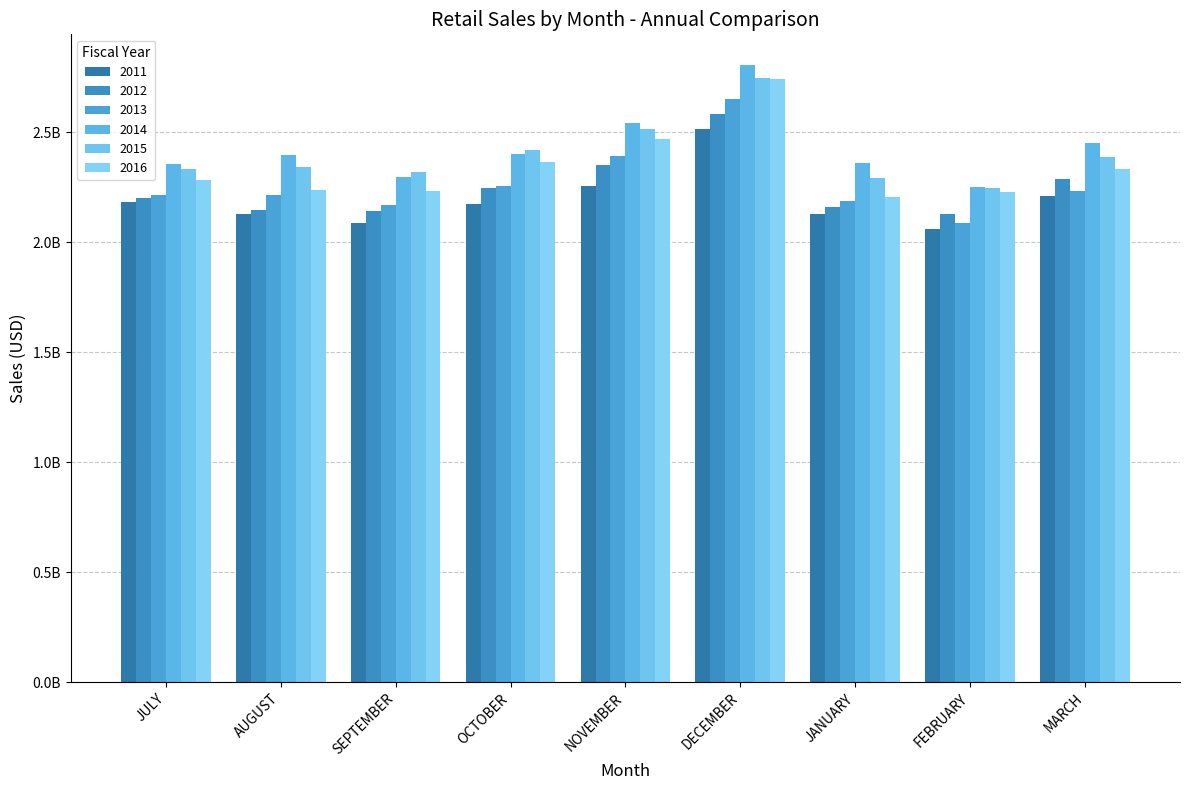

The 2011 series shows 2184929927.4 at JULY. True or false?

True